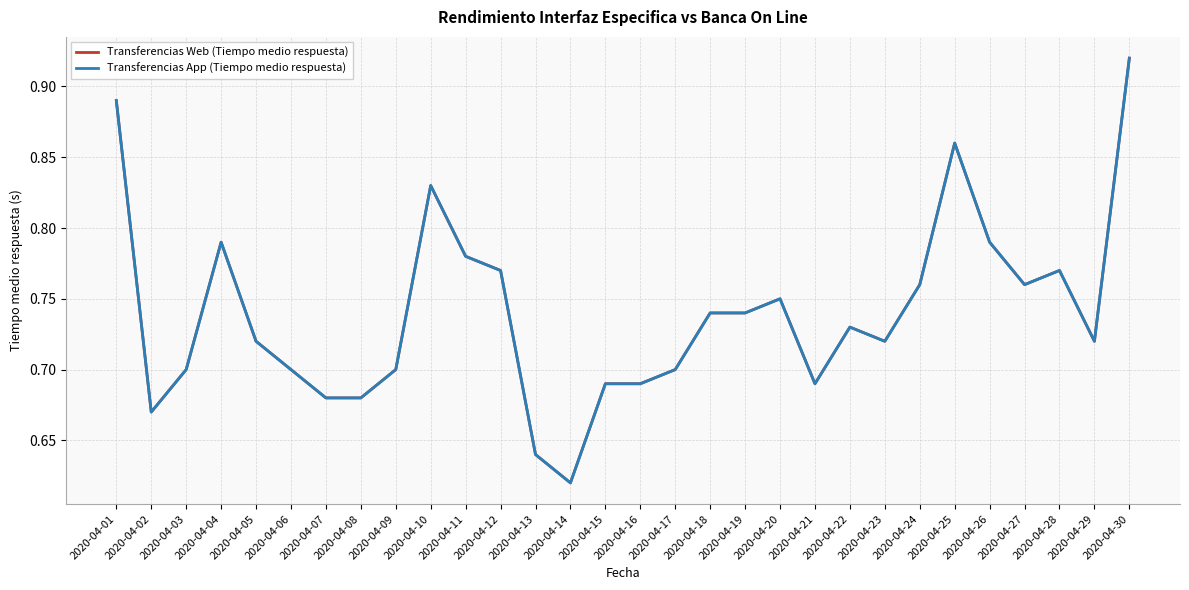

What is the value of the Transferencias Web (Tiempo medio respuesta) point at the 18th from the left?

0.7